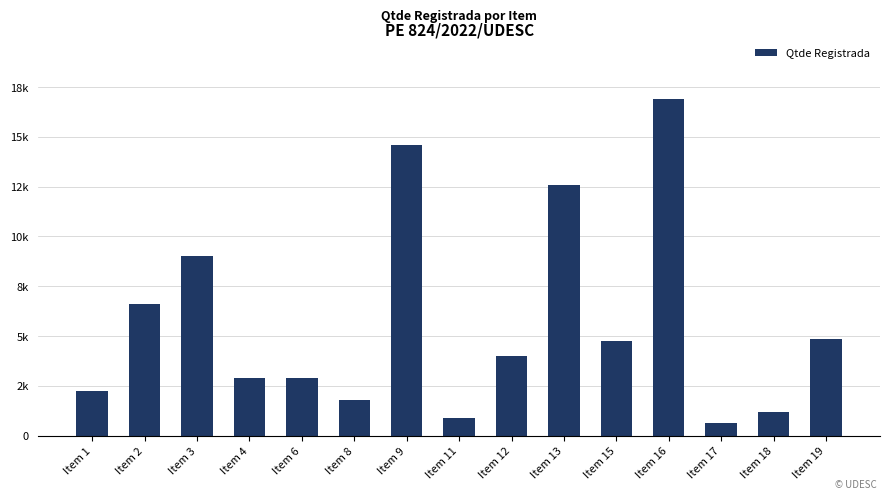

The value at Item 3 is 9020.0. True or false?

True